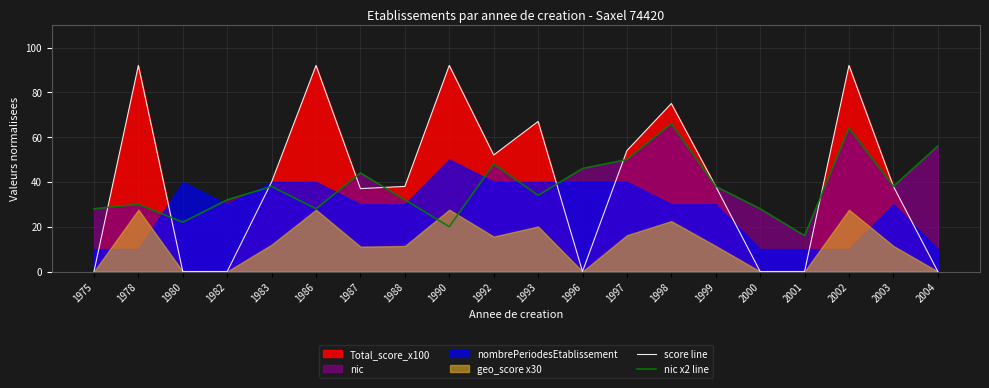

The nic x2 line series shows 40 at 2000. True or false?

False